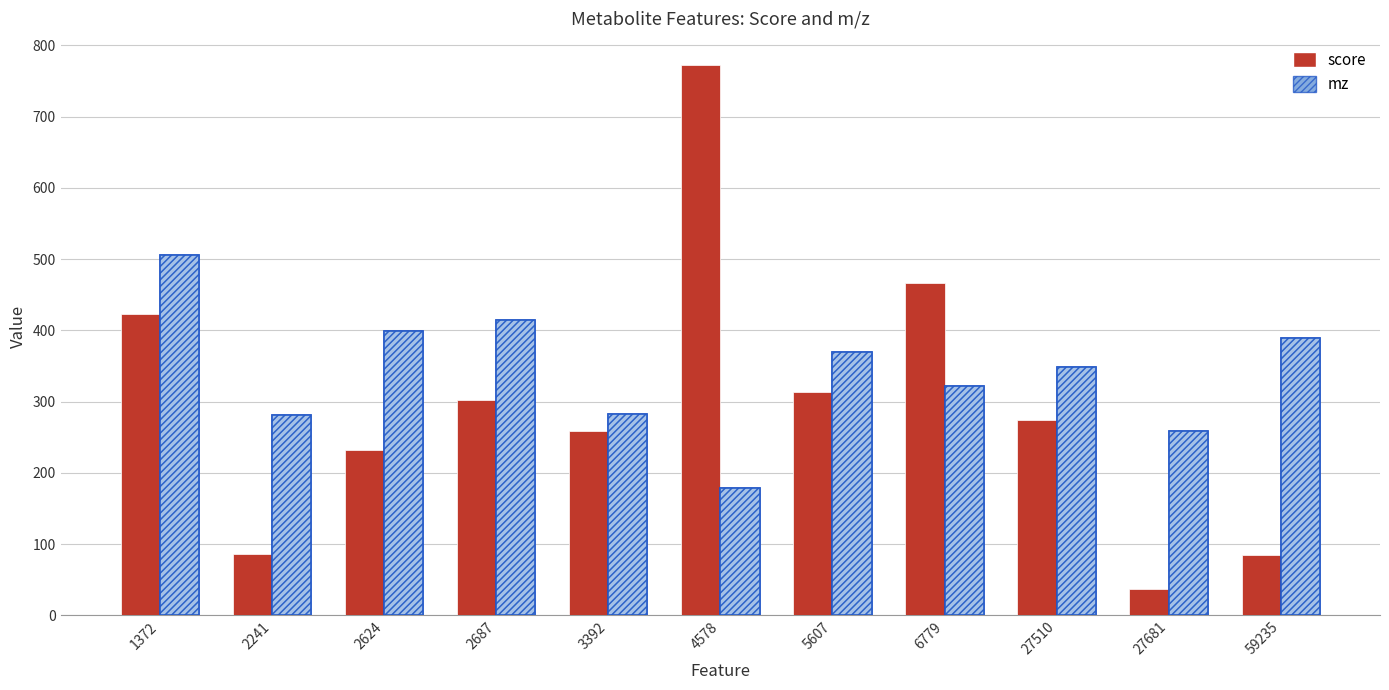

Where does the mz series first go above 349?

1372